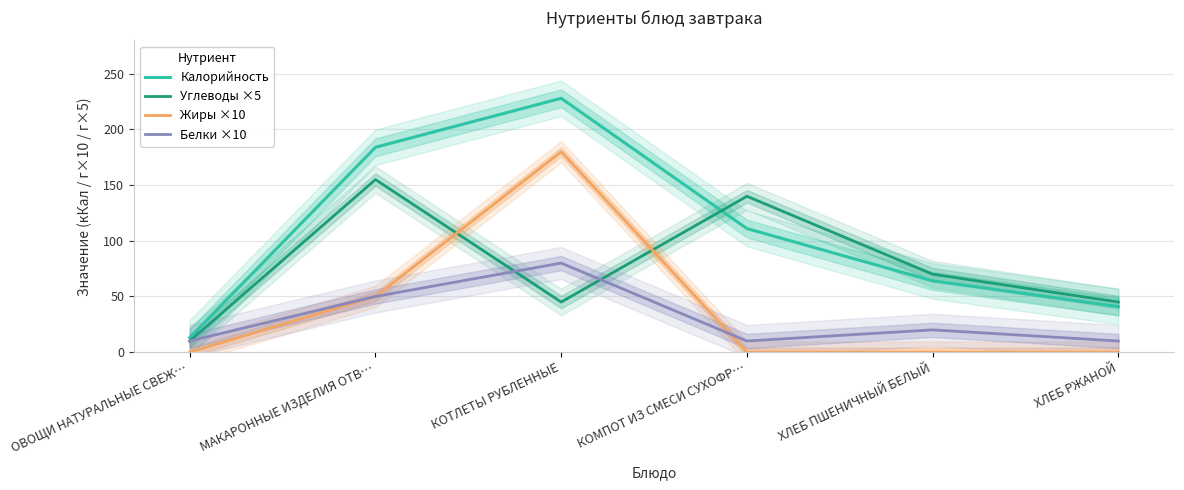

Does the chart have visible grid lines?

Yes